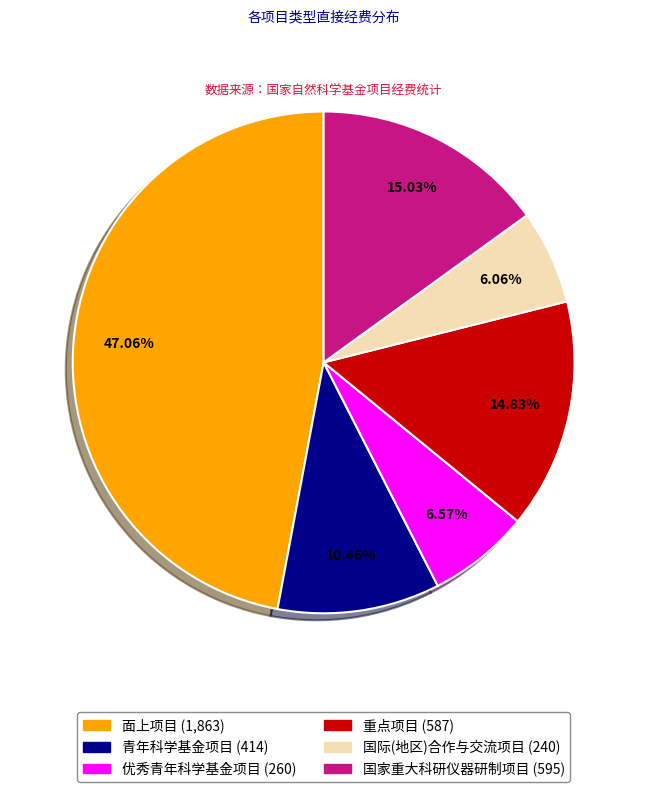

The 国家重大科研仪器研制项目 slice represents 21% of the pie. True or false?

False